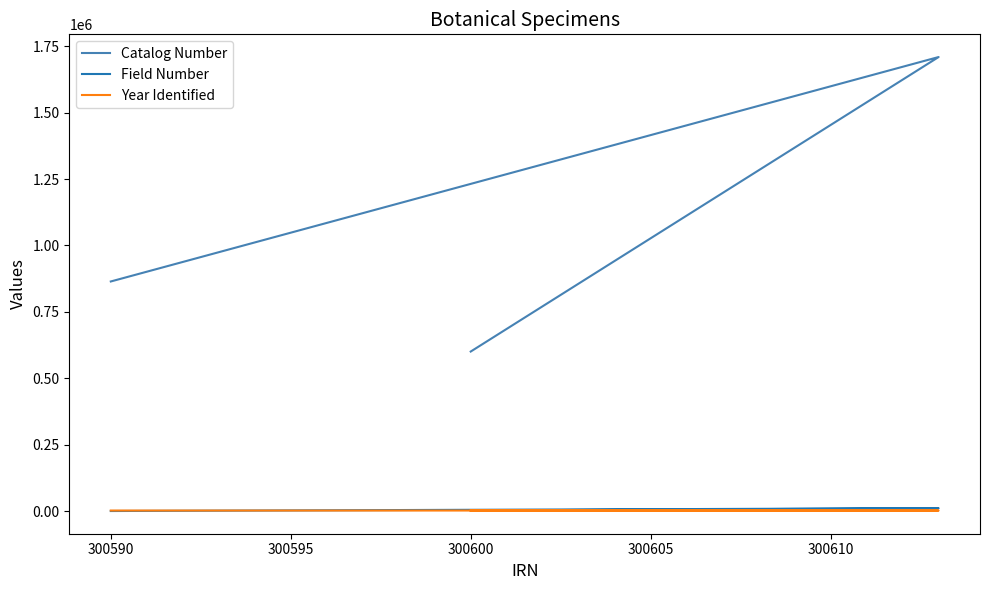

What is the smallest value displayed?

166